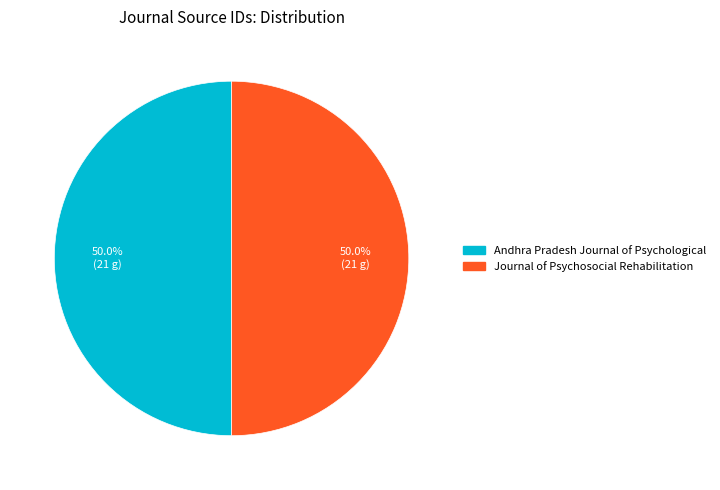

What is the ratio of the value at Journal of Psychosocial Rehabilitation to the value at Andhra Pradesh Journal of Psychological?

1.0